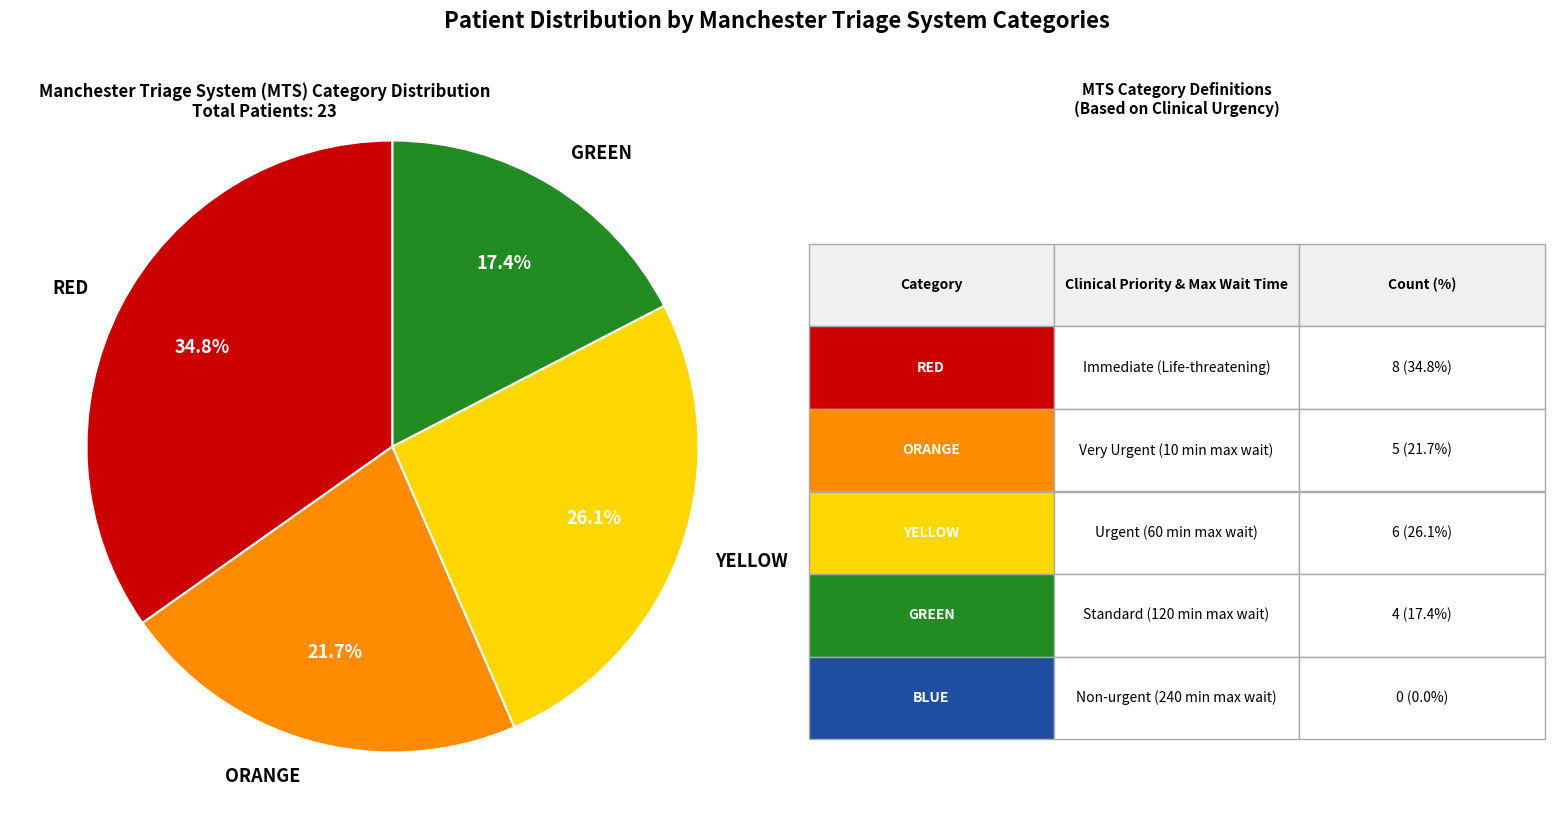

Is there any slice that represents more than half of the pie?

No